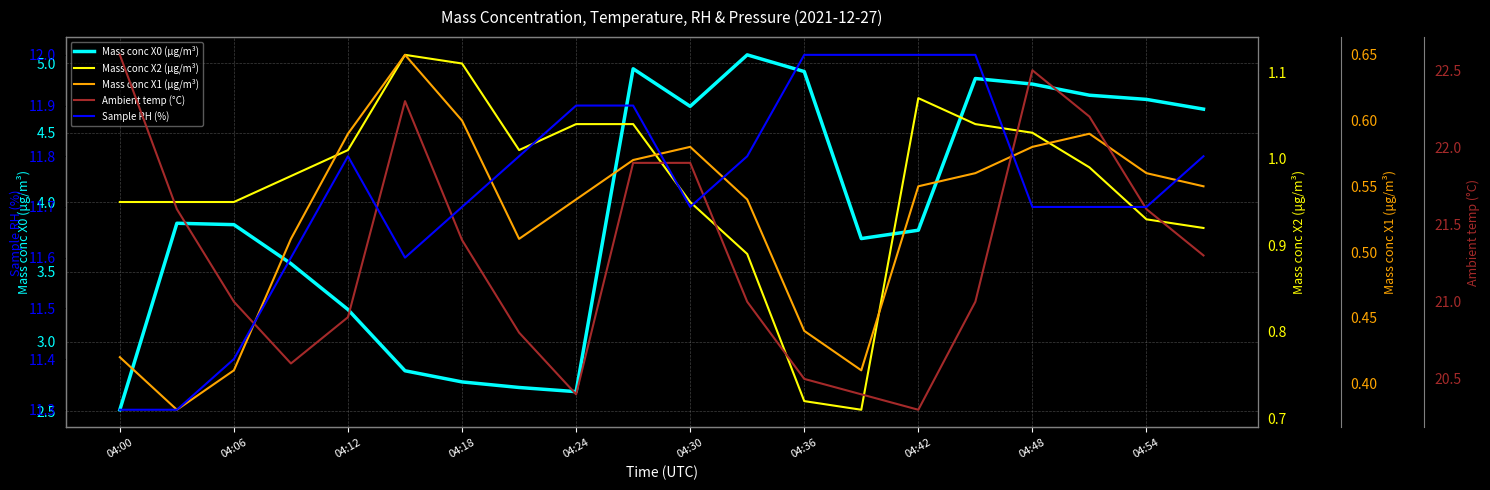

The value of Mass conc X0 (μg/m³) at 04:54 is 3.0. True or false?

False